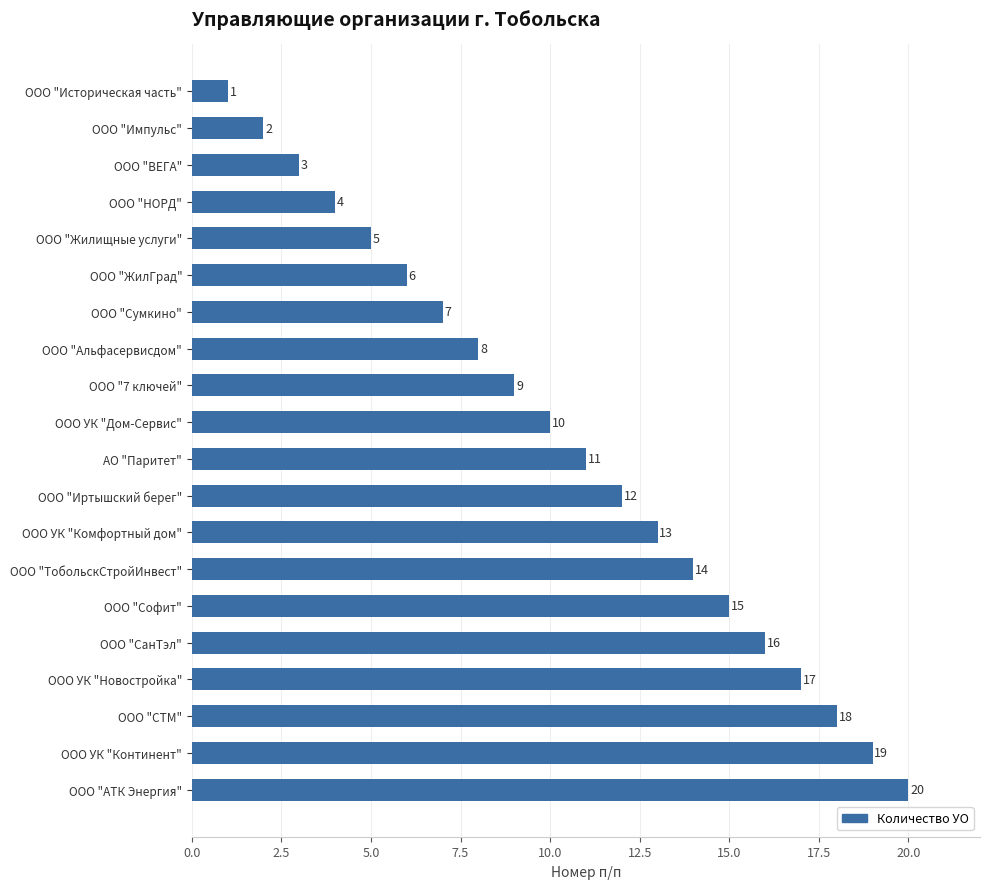

What is the change in value from ООО "ВЕГА" to ООО УК "Новостройка"?

+14